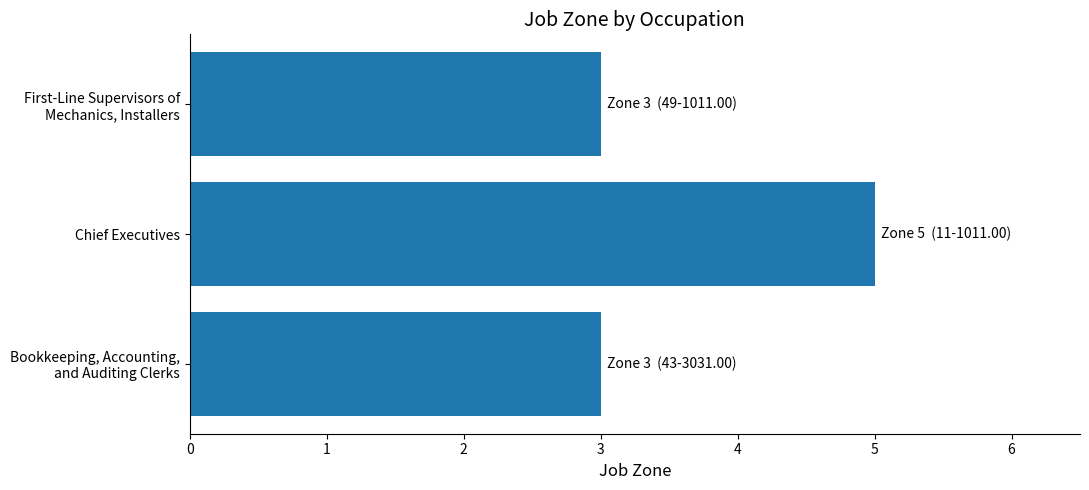

What is the difference between the maximum and minimum values?

2